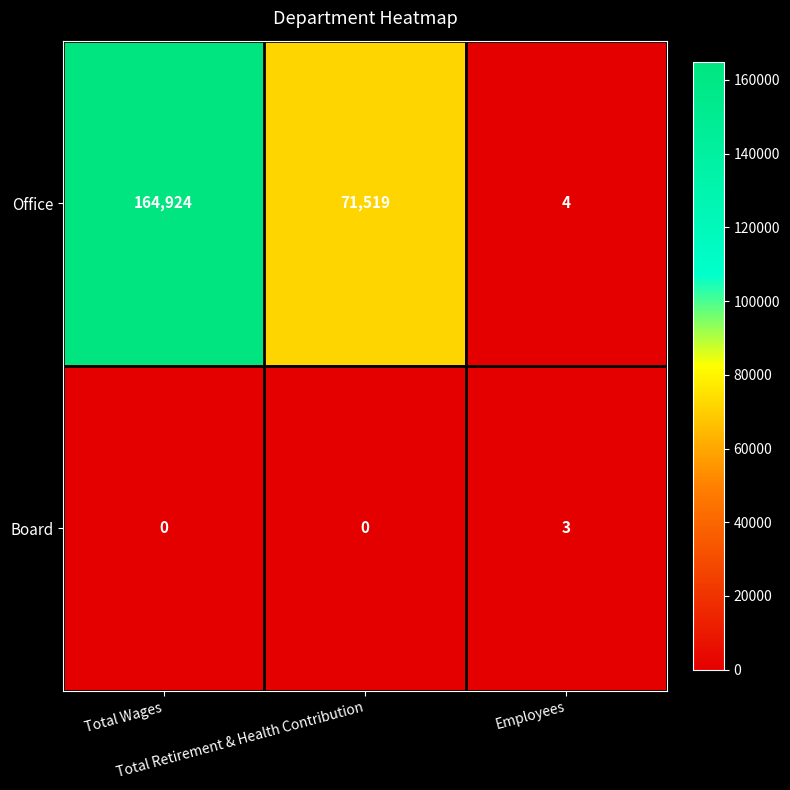

What is the maximum value shown in the chart?

164924